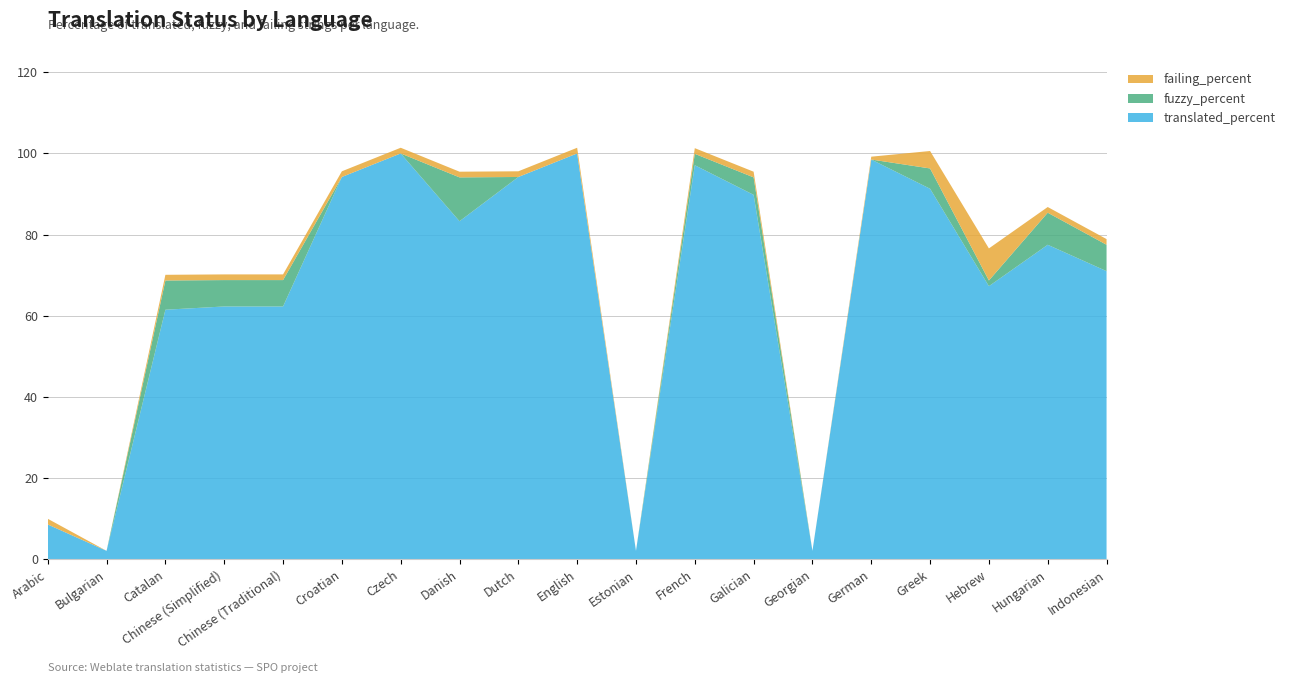

Reading left to right, list all the values displayed in this chart.

translated_percent: 8.6	2.1	61.5	62.3	62.3	94.2	100.0	83.3	94.2	100.0	2.1	97.1	89.8	2.1	98.5	91.3	67.3	77.5	71.0
fuzzy_percent: 0.0	0.0	7.2	6.5	6.5	0.0	0.0	10.8	0.0	0.0	0.0	2.8	4.3	0.0	0.0	5.0	1.4	7.9	6.5
failing_percent: 1.4	0.0	1.4	1.4	1.4	1.4	1.4	1.4	1.4	1.4	0.0	1.4	1.4	0.0	0.7	4.3	7.9	1.4	1.4